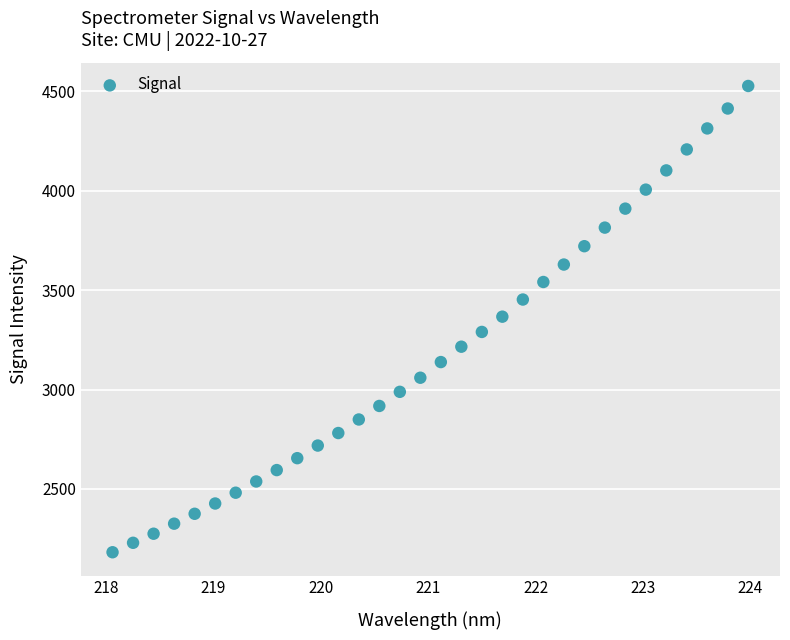

What is the range of X values (max minus min)?

5.9